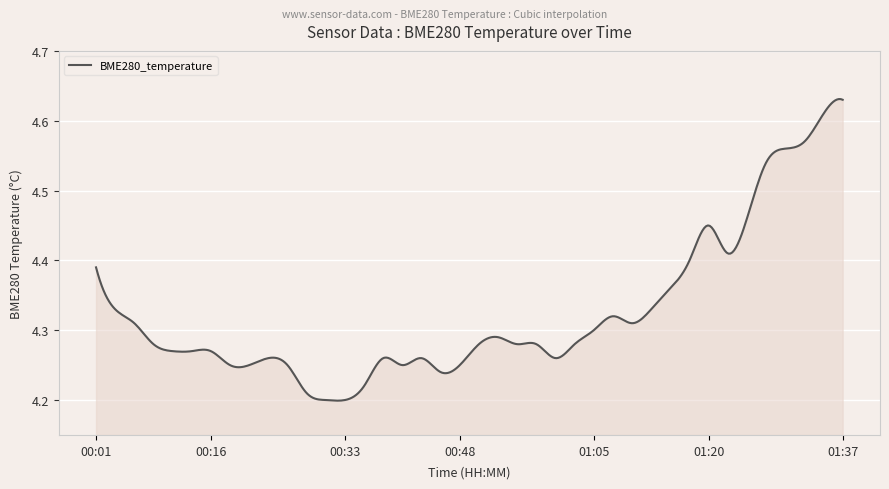

What is the difference between the maximum and minimum values?

0.4